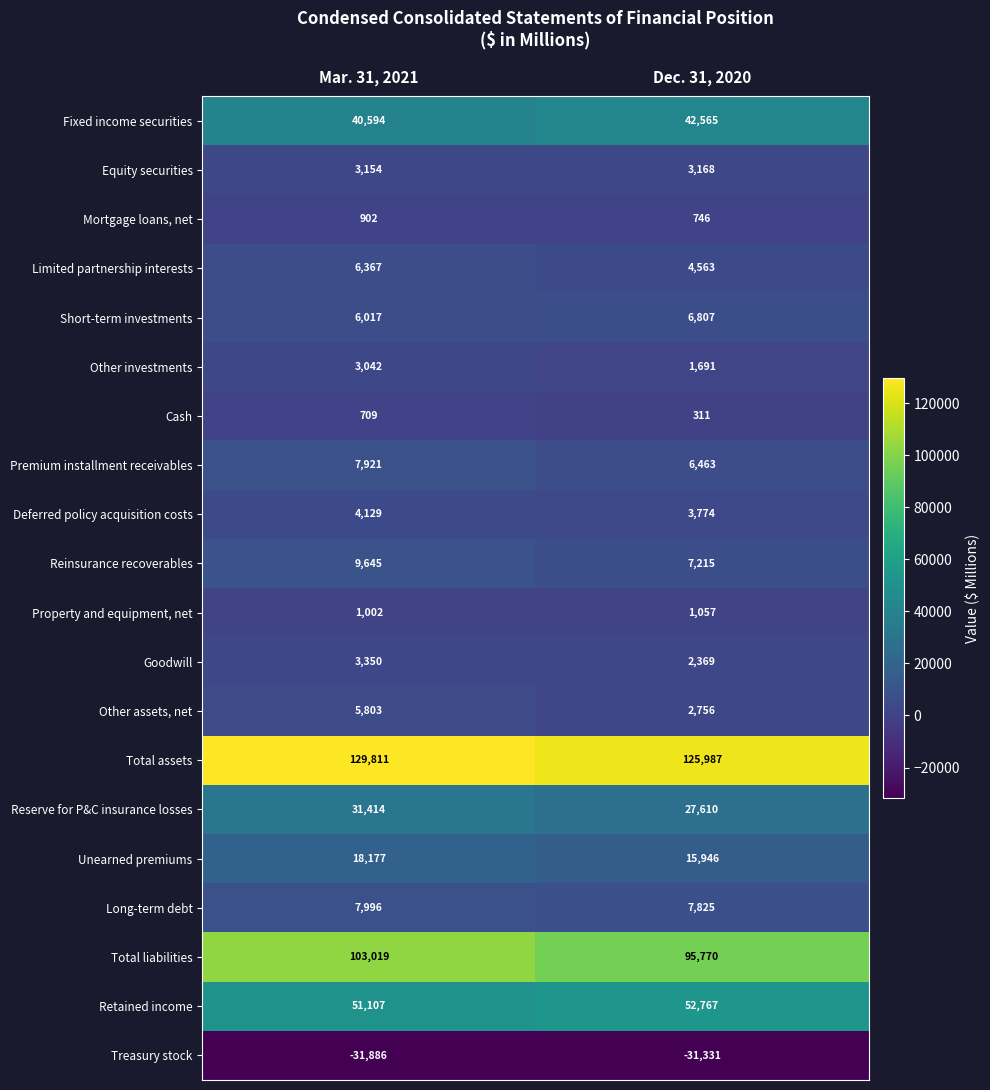

List the series in order of their peak value, lowest first.

Treasury stock, Cash, Mortgage loans, net, Property and equipment, net, Other investments, Equity securities, Goodwill, Deferred policy acquisition costs, Other assets, net, Limited partnership interests, Short-term investments, Premium installment receivables, Long-term debt, Reinsurance recoverables, Unearned premiums, Reserve for P&C insurance losses, Fixed income securities, Retained income, Total liabilities, Total assets